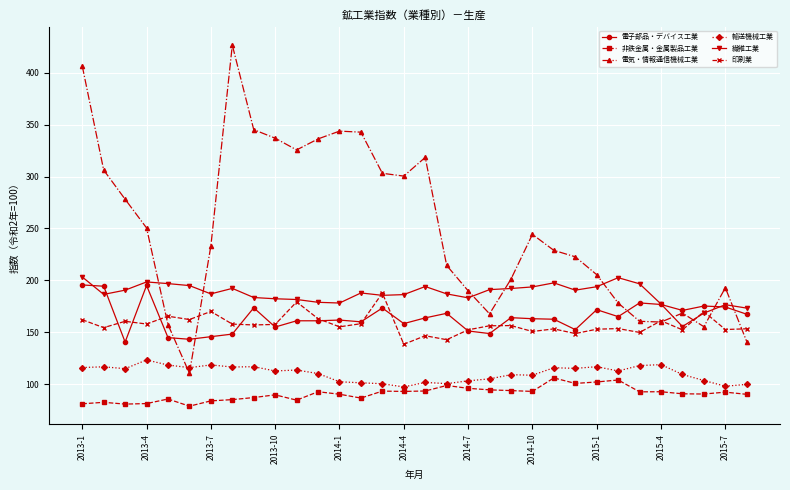

True or false: 繊維工業 has more than 0 interior local peaks.

True